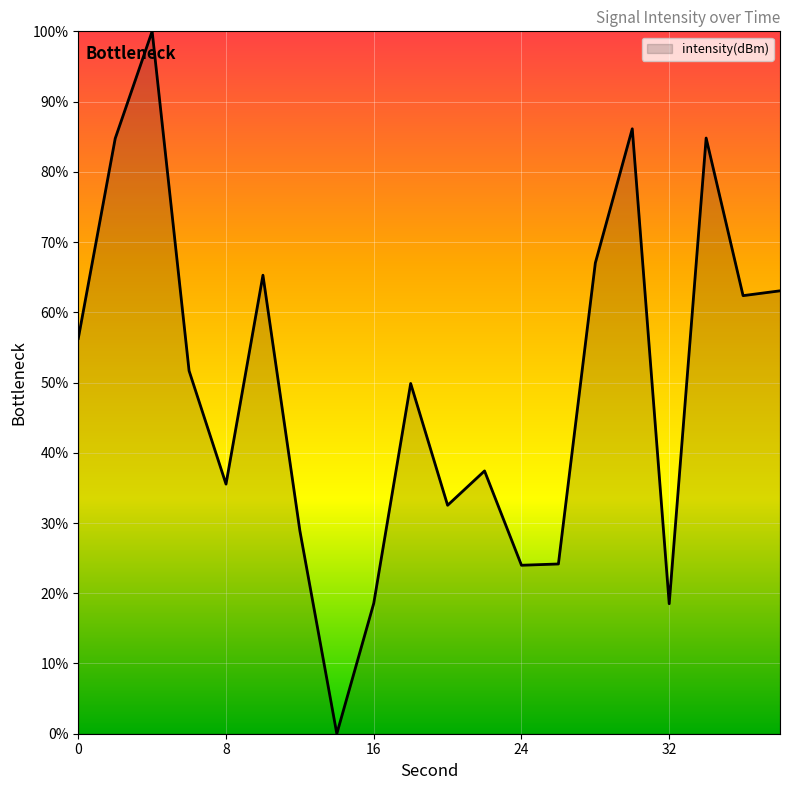

What is the greatest value displayed?

100.0